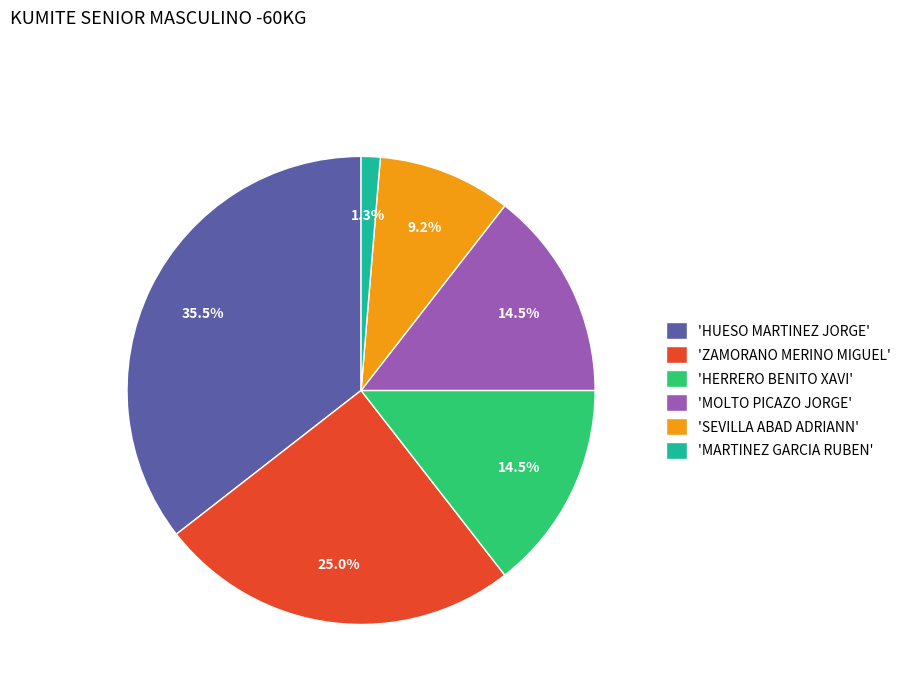

Count the number of slices in the pie.

6